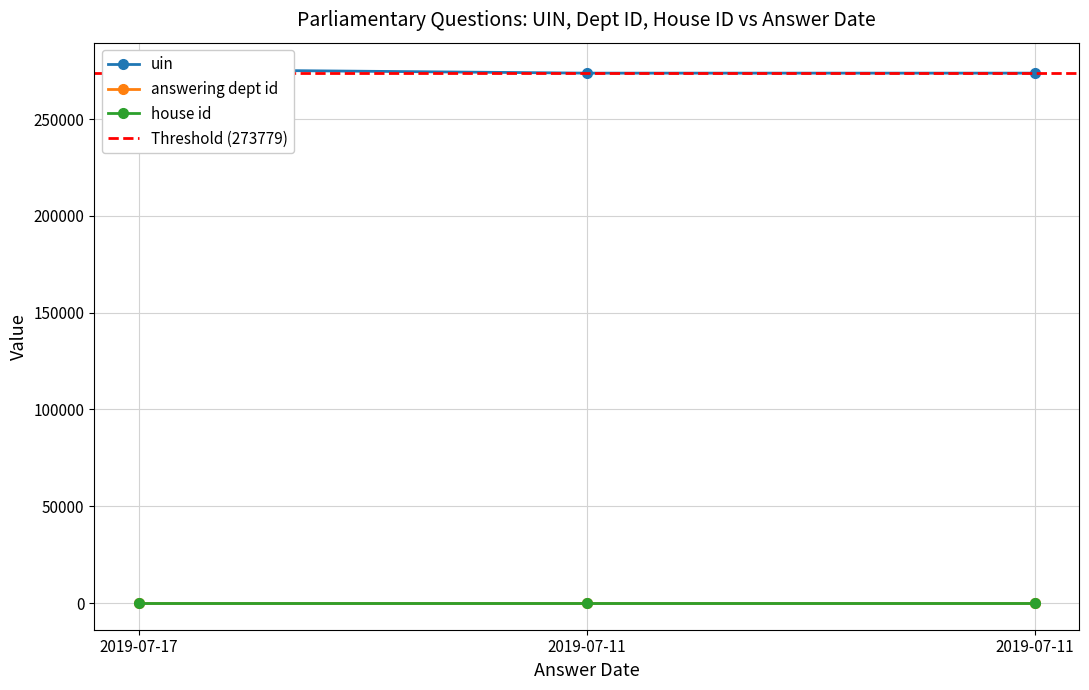

The value of uin at 2019-07-17 is 402391. True or false?

False